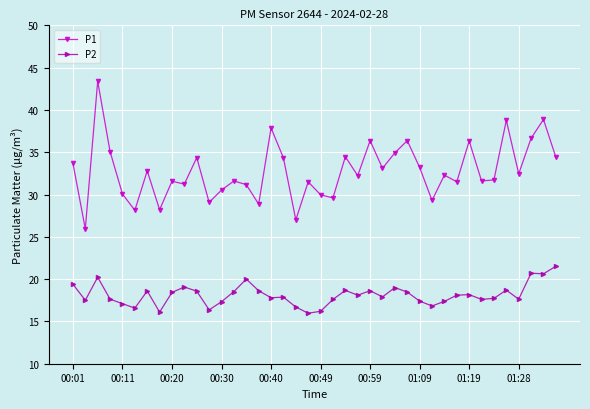

What is the sum of all P1 values?

1310.6